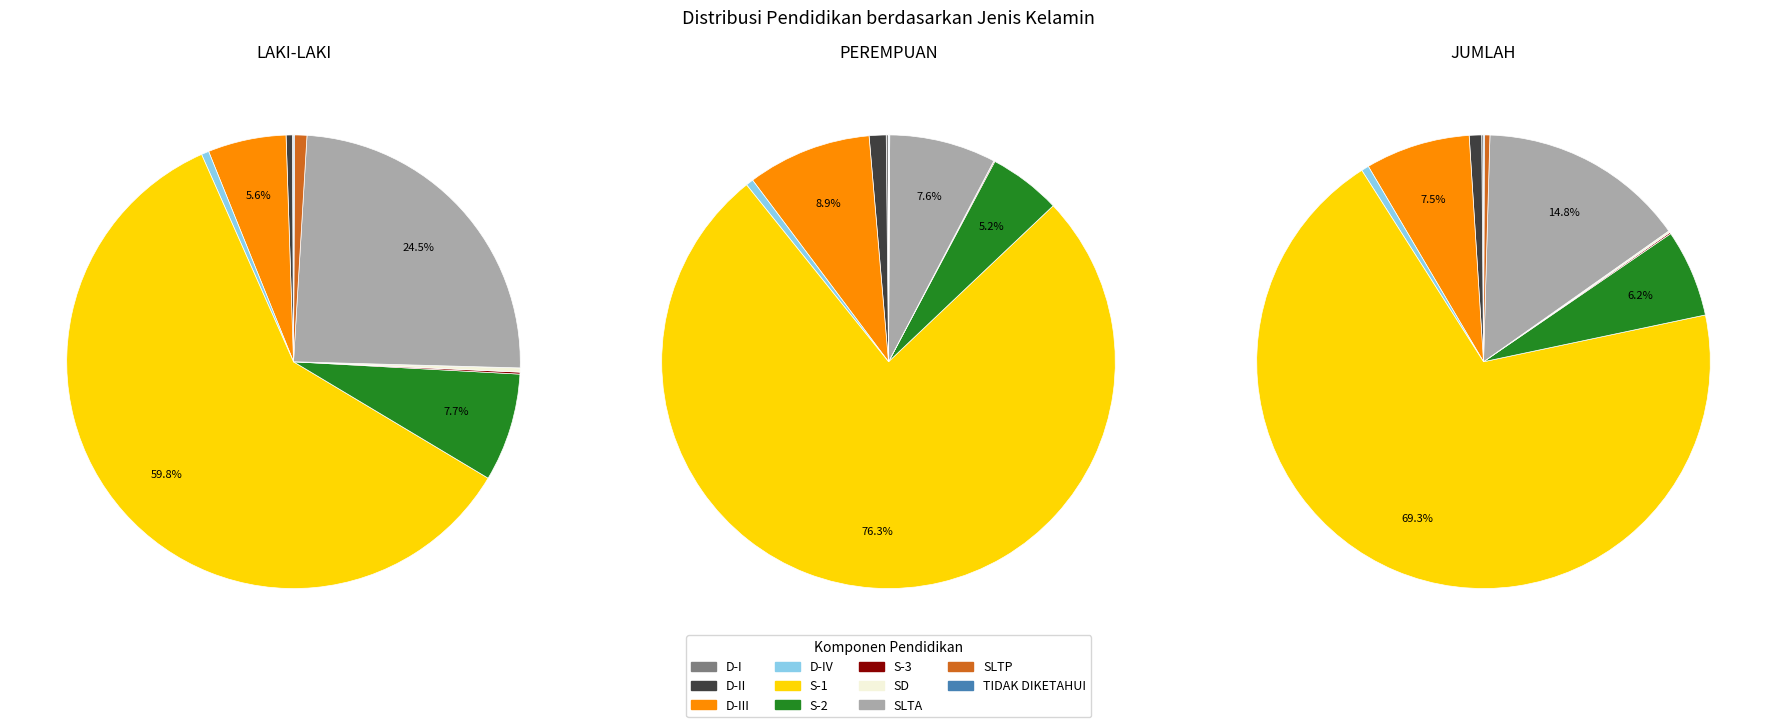

What is the largest slice in the pie chart?

S-1